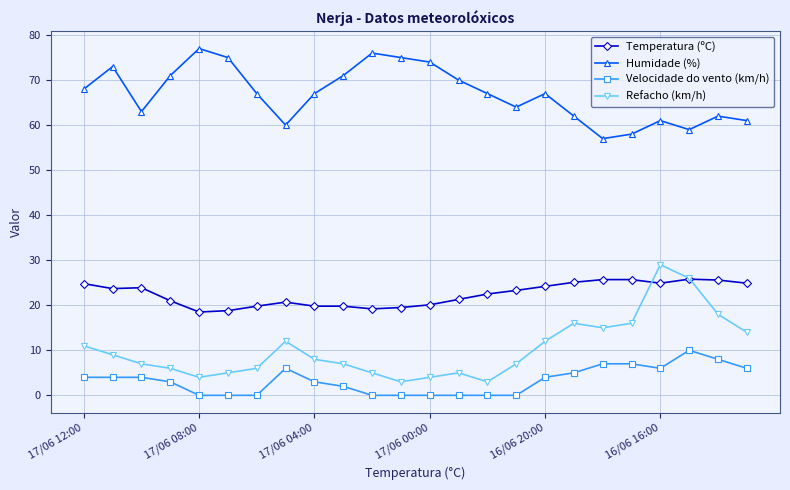

Does the chart display data point markers on the line(s)?

Yes